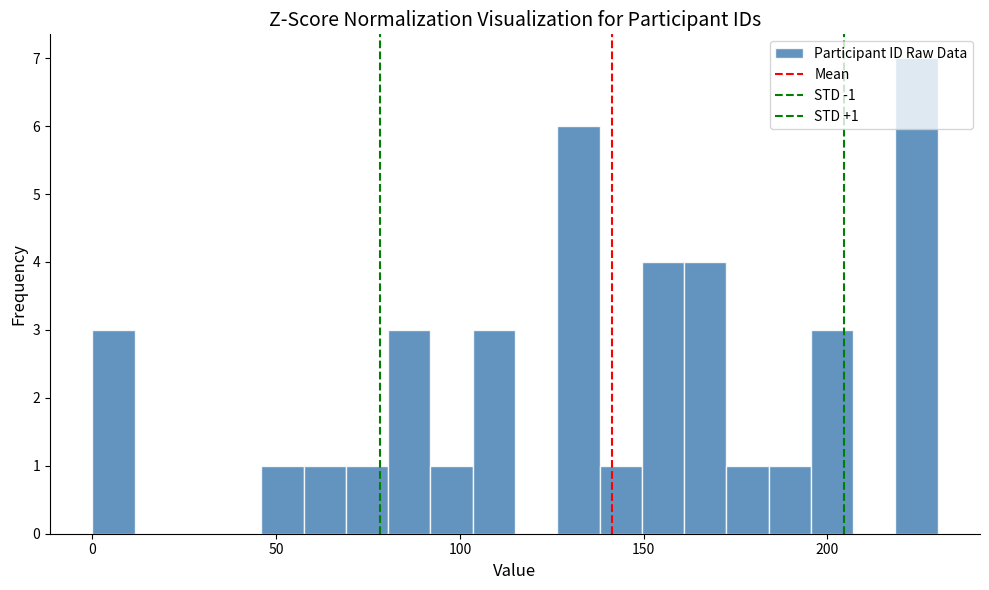

Around what value on the x-axis is the tallest bar? Give the approximate position of its centre, as read against the axis.

225